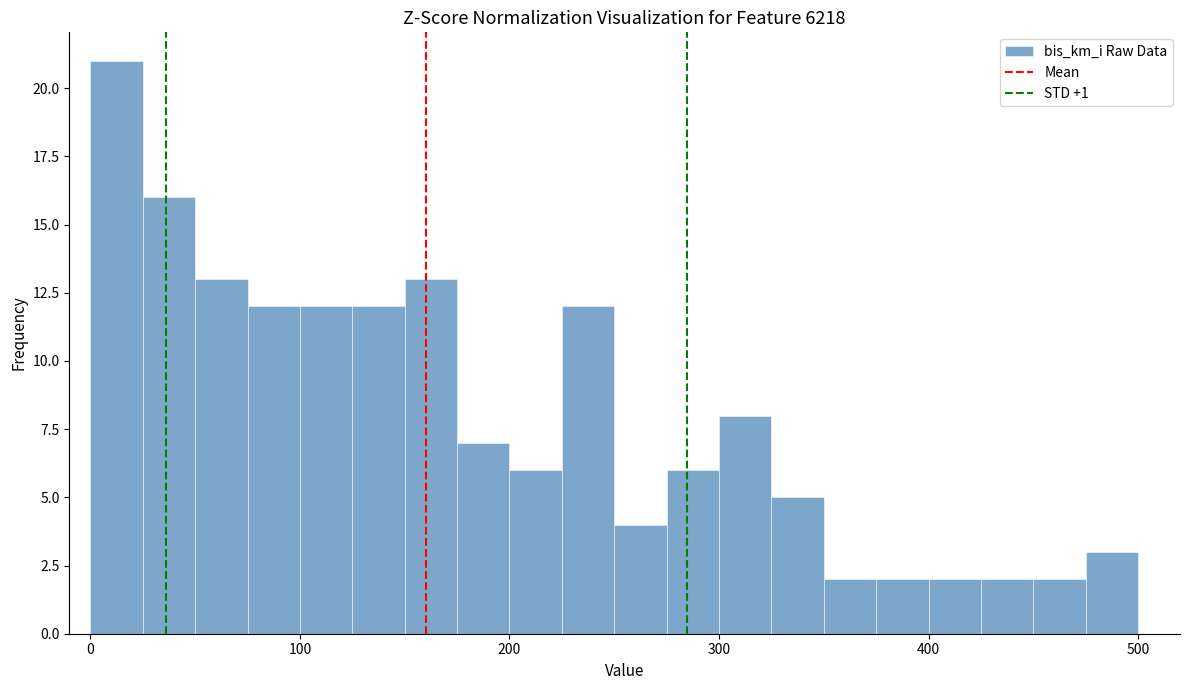

Read against the x-axis, roughly where is the centre of the tallest bar?

10